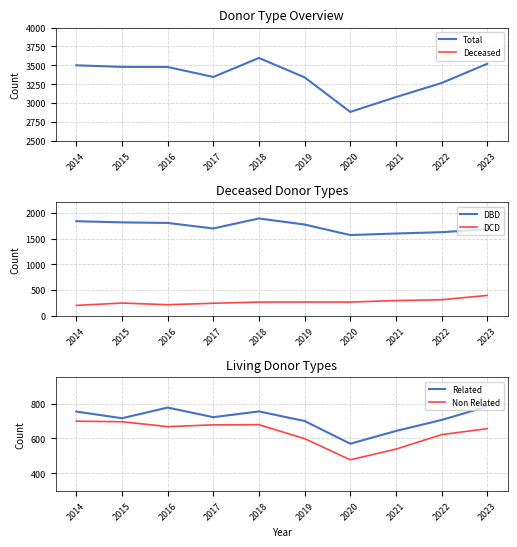

What is the total value across all series at 2020?

7607